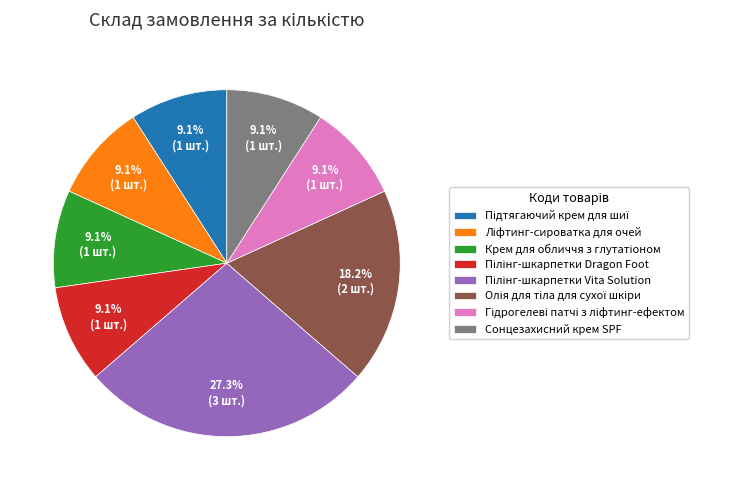

To the nearest percent, what is the average slice percentage?

12%